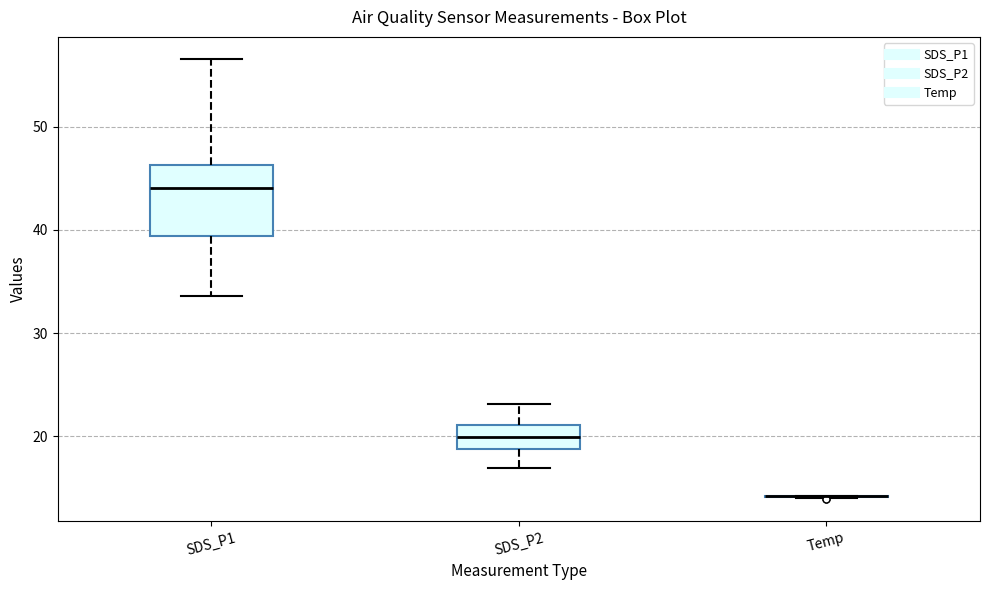

Which box is the tallest, from its lower edge to its upper edge?

SDS_P1